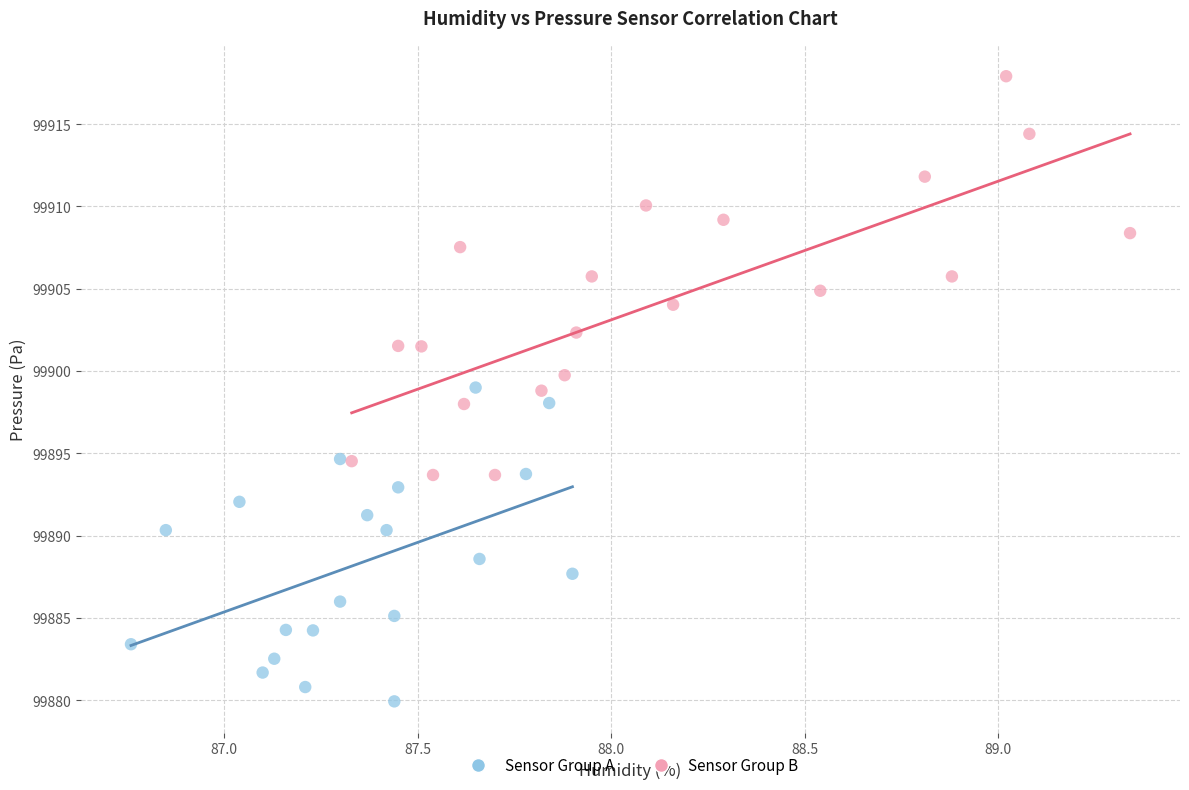

Which series reaches the minimum Y coordinate?

Sensor Group A